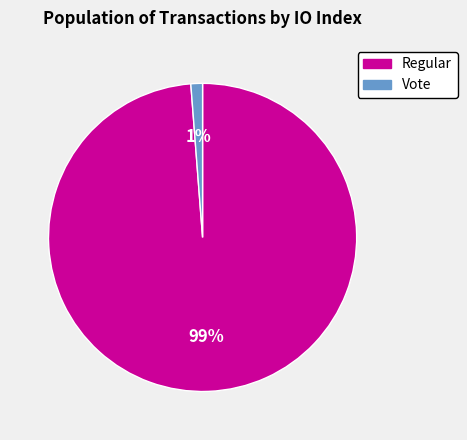

Which slice is the largest?

Regular